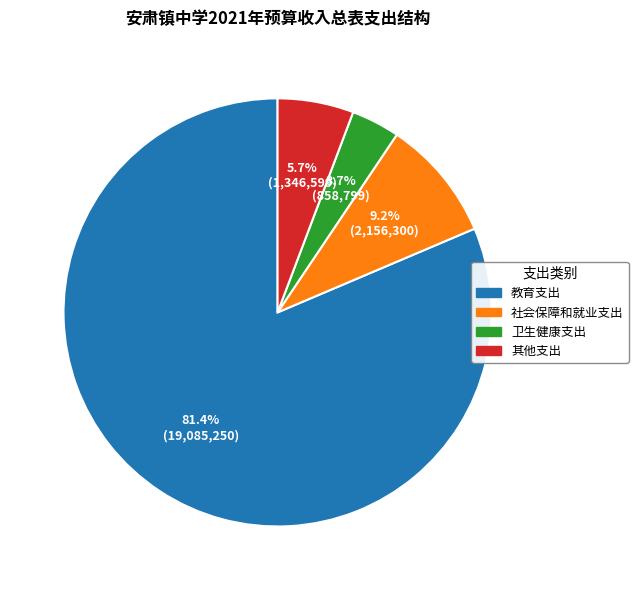

Between 社会保障和就业支出 and 教育支出, which is larger?

教育支出